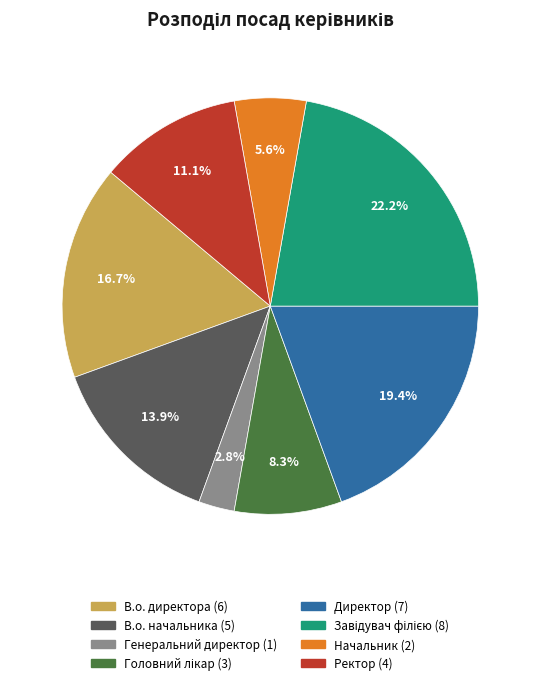

The Генеральний директор slice represents 3% of the pie. True or false?

True